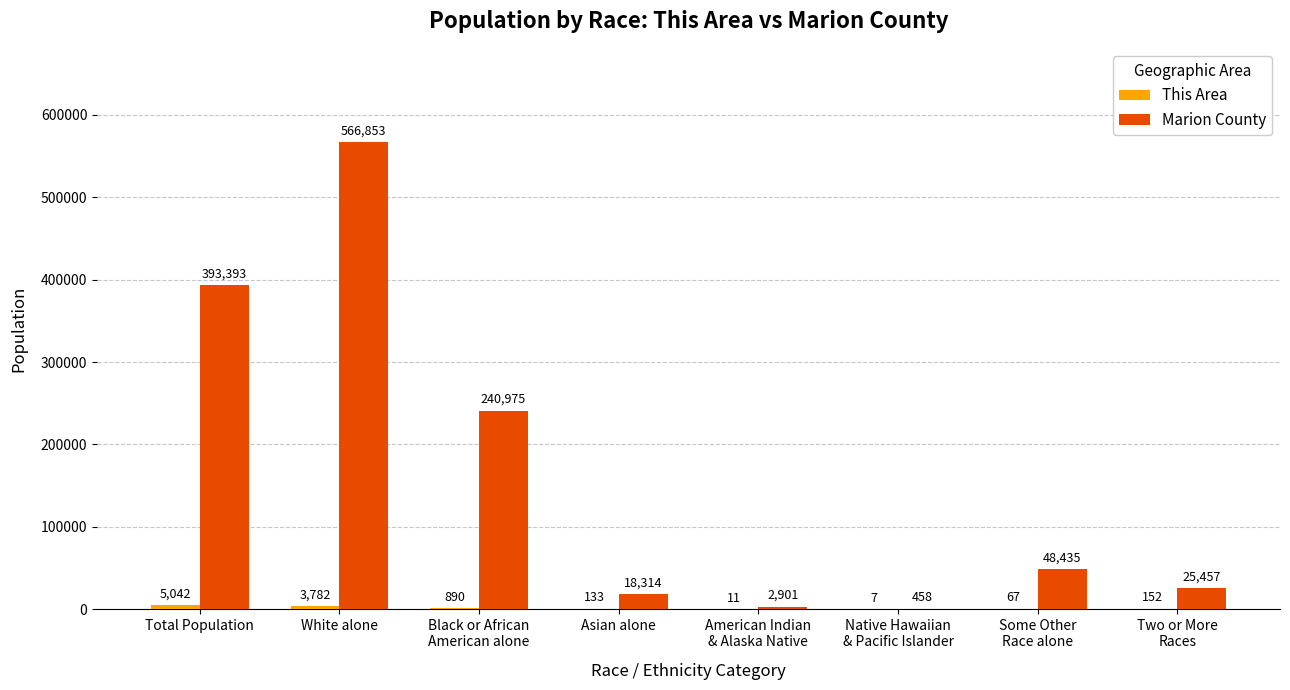

The Marion County series shows 393393 at Total Population. True or false?

True